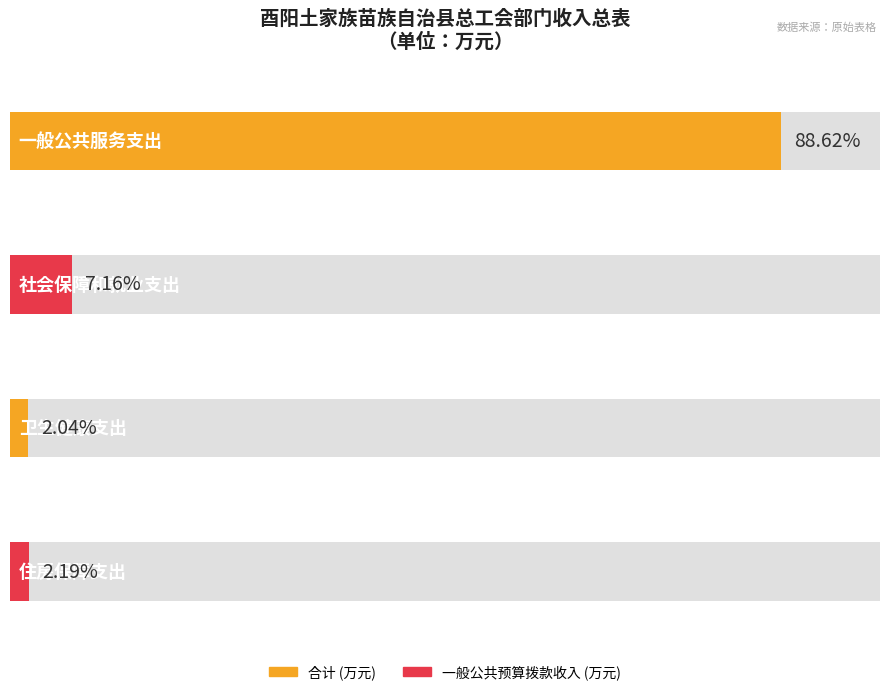

What is the difference between the 合计 values at 一般公共服务支出 and 住房保障支出?

872.2